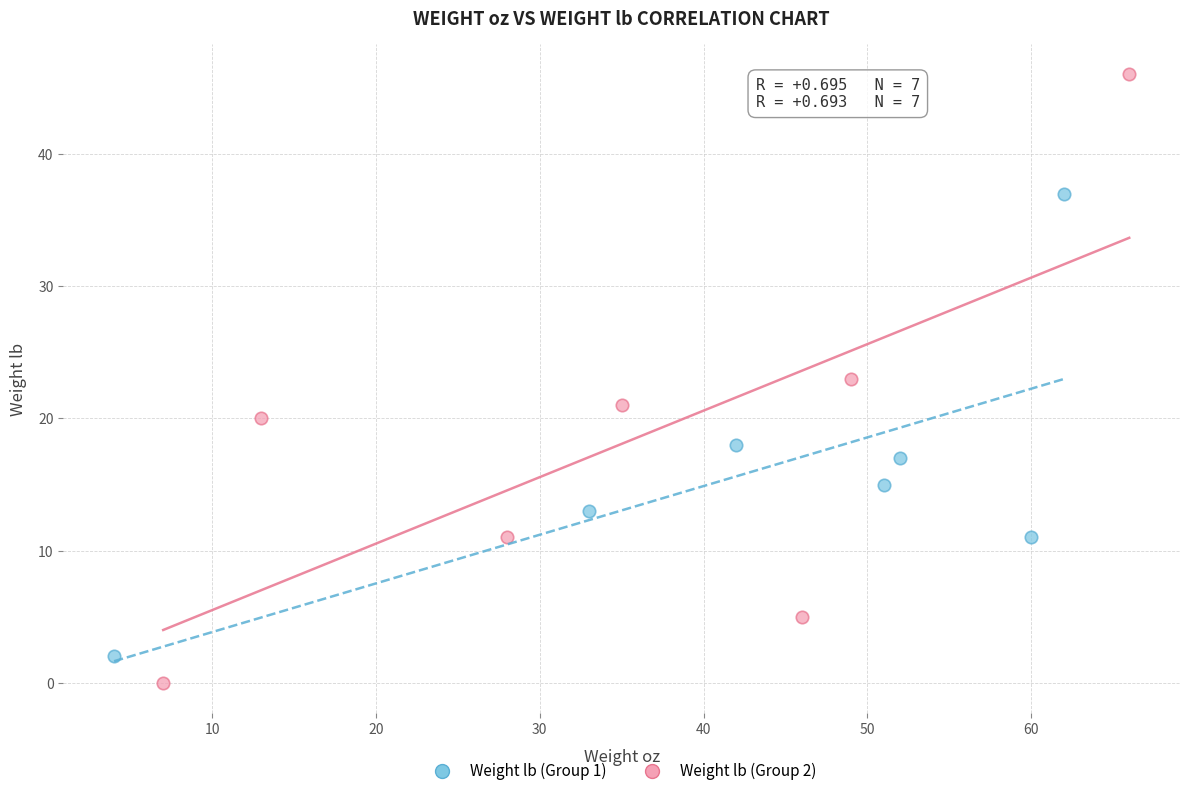

Which series has the widest spread of Y values?

Weight lb (Group 2)